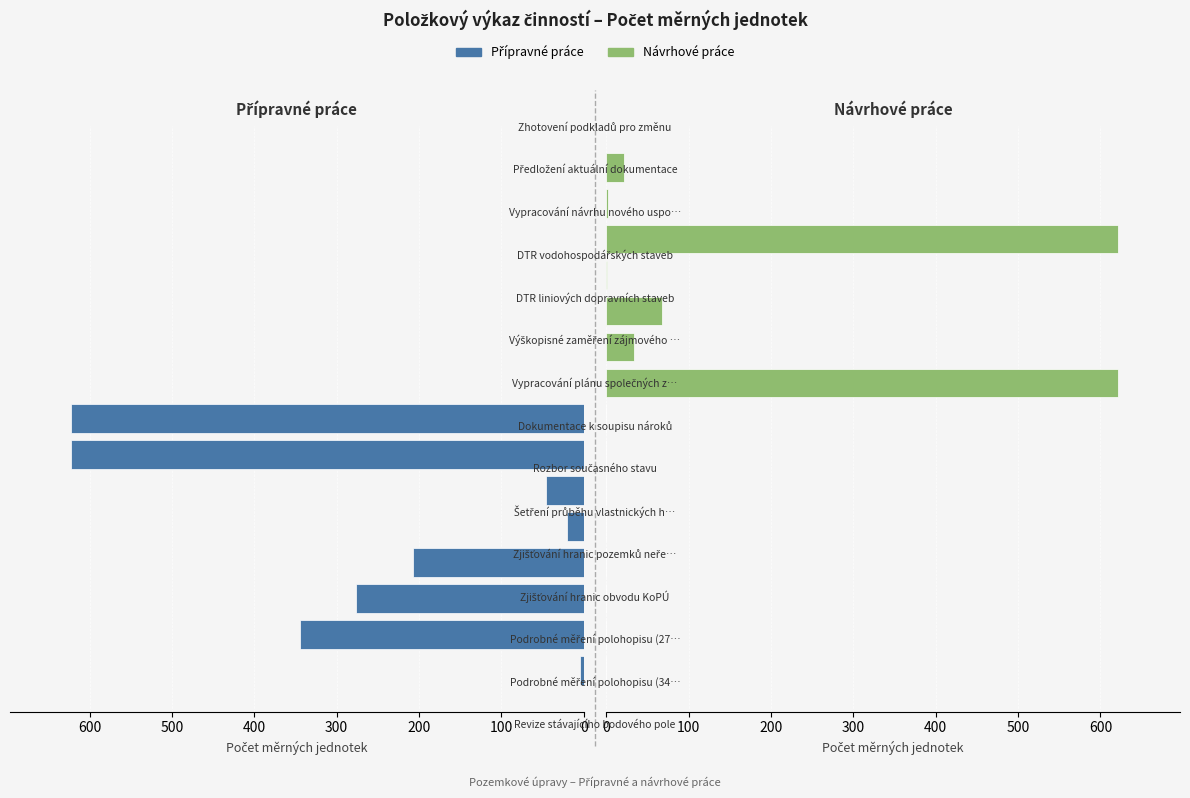

Are the bars grouped side by side (vs. stacked)?

Yes